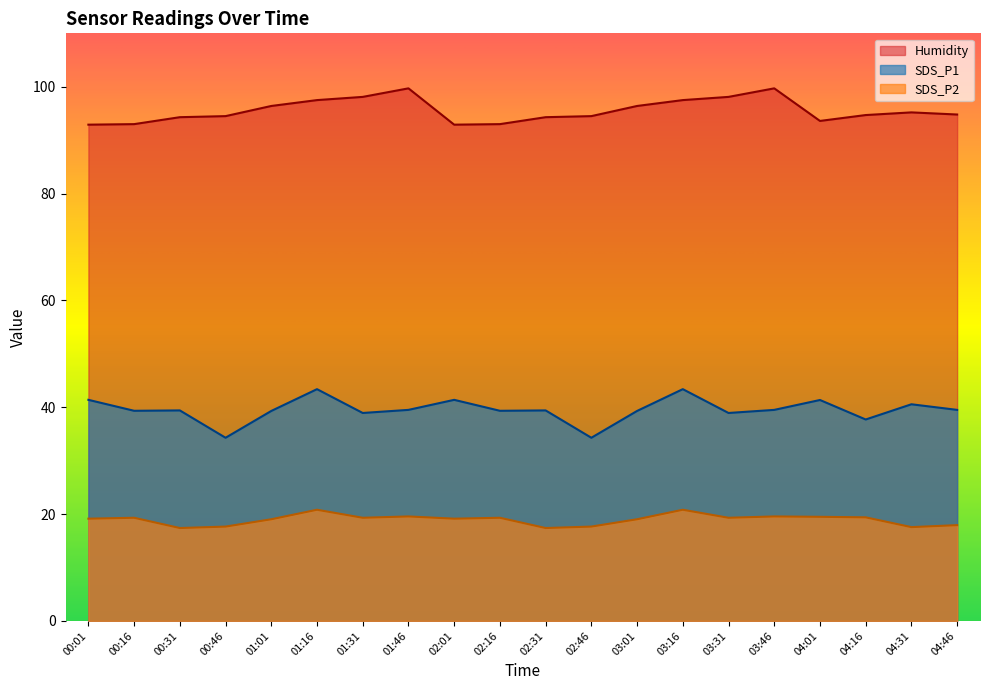

List the labels in order of Humidity value, smallest first.

00:01, 02:01, 00:16, 02:16, 04:01, 00:31, 02:31, 00:46, 02:46, 04:16, 04:46, 04:31, 01:01, 03:01, 01:16, 03:16, 01:31, 03:31, 01:46, 03:46